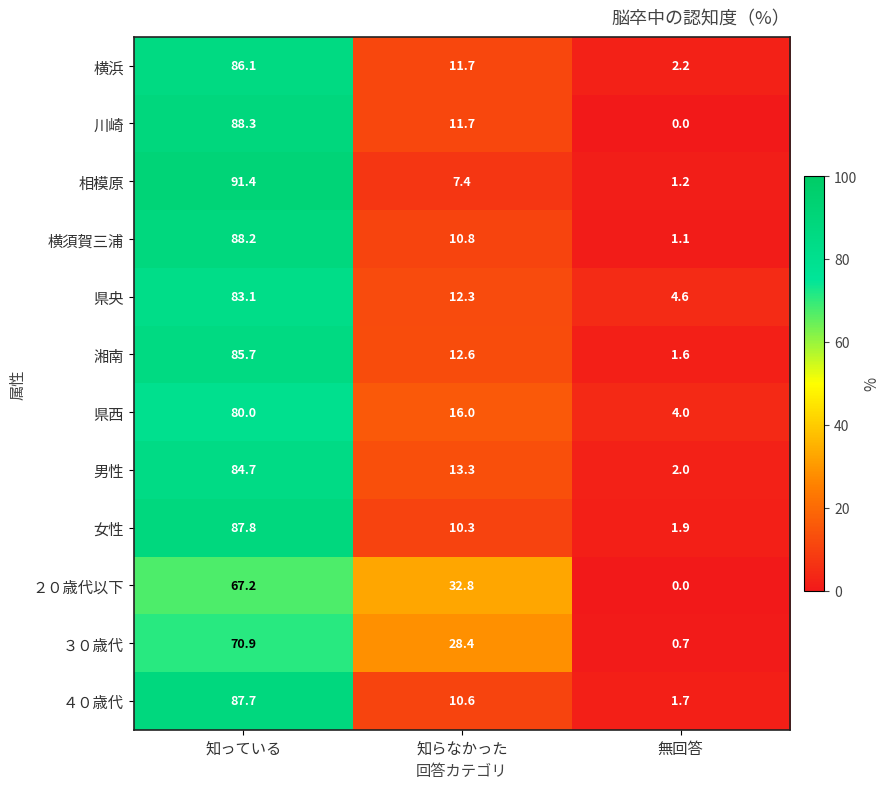

Count the number of categories in the chart.

3